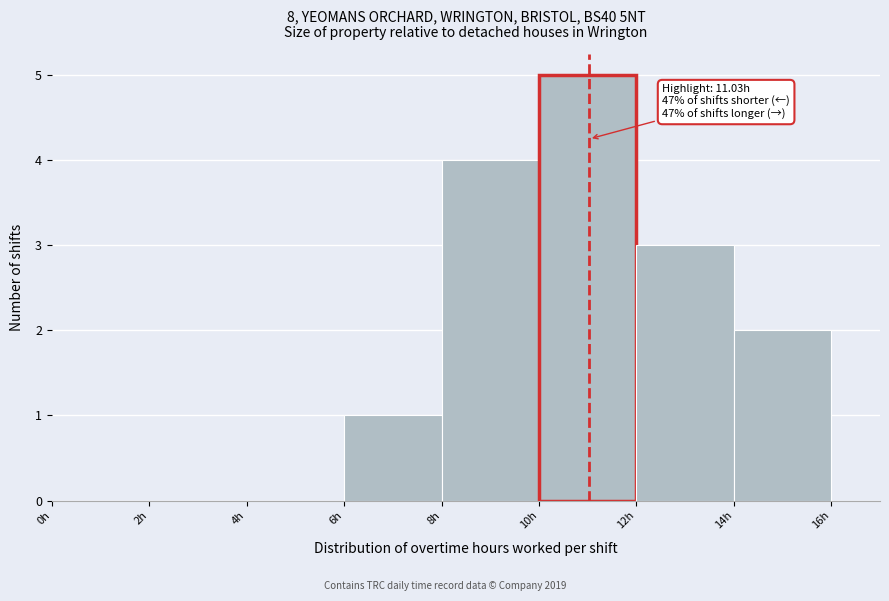

Over which range of the x-axis is the bar tallest?

10 to 12